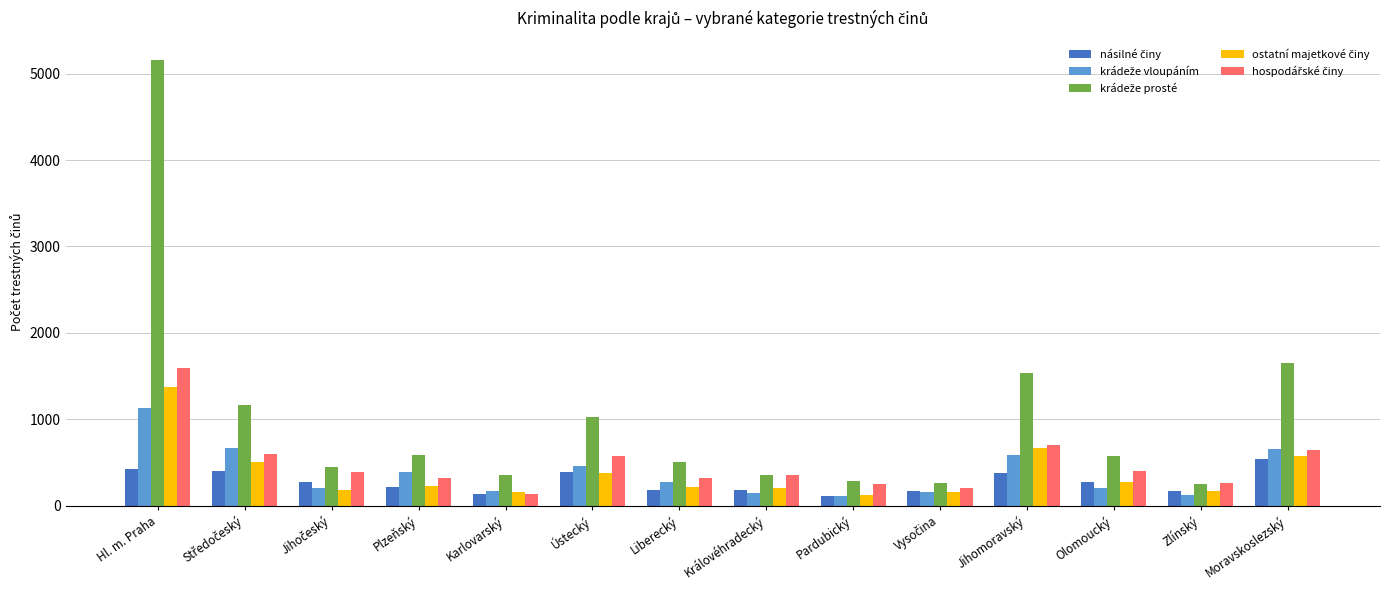

What is the difference between the highest and lowest values at Liberecký?

318